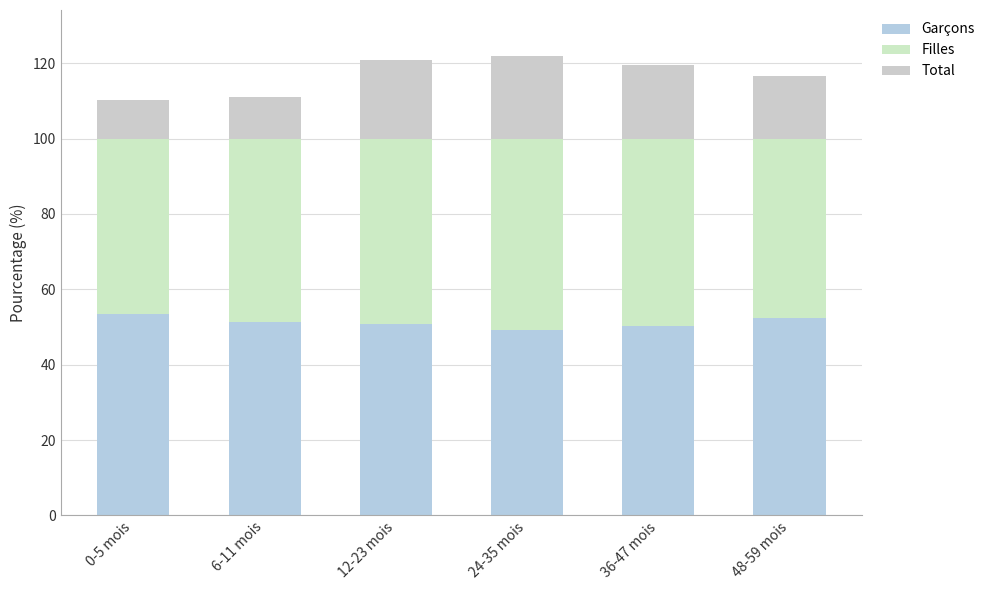

Which has a higher value, 6-11 mois or 12-23 mois?

6-11 mois